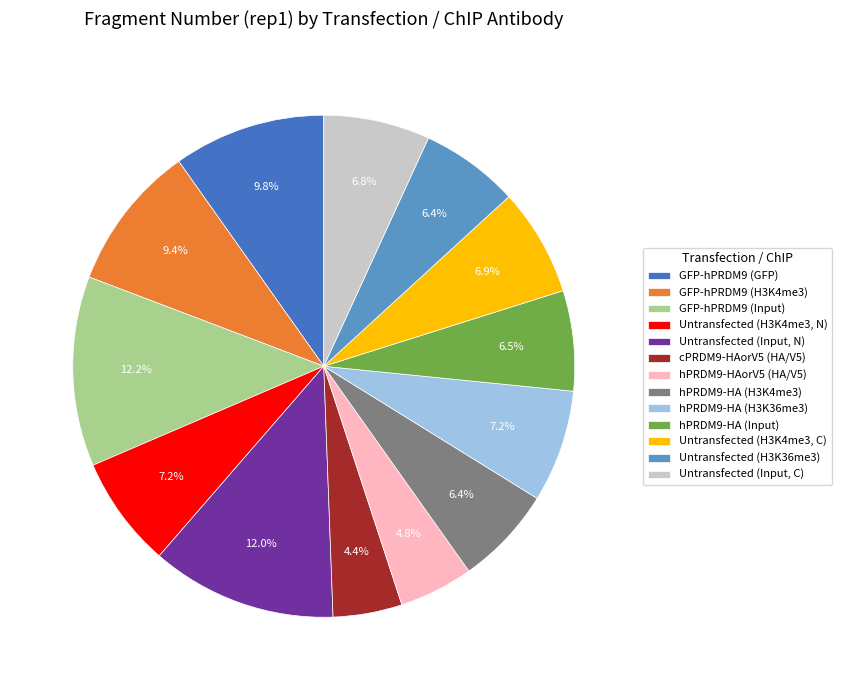

Does Untransfected (H3K36me3) account for over 50% of the chart?

No